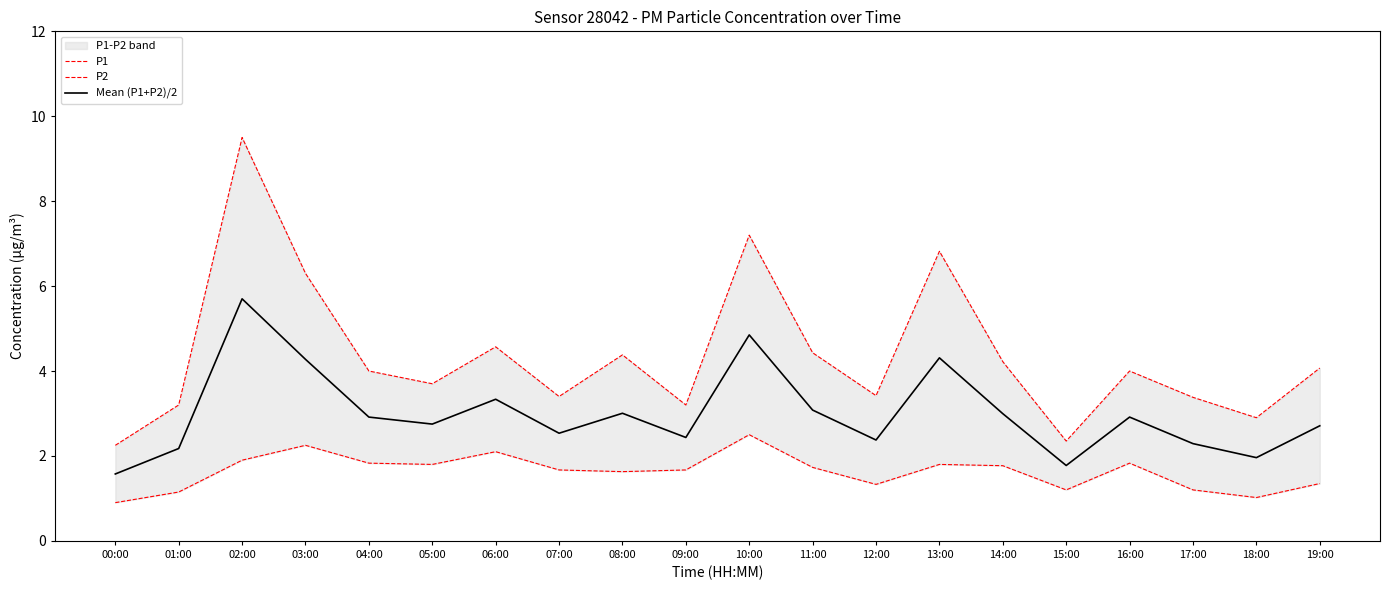

Where is the first local maximum for P2?

03:00